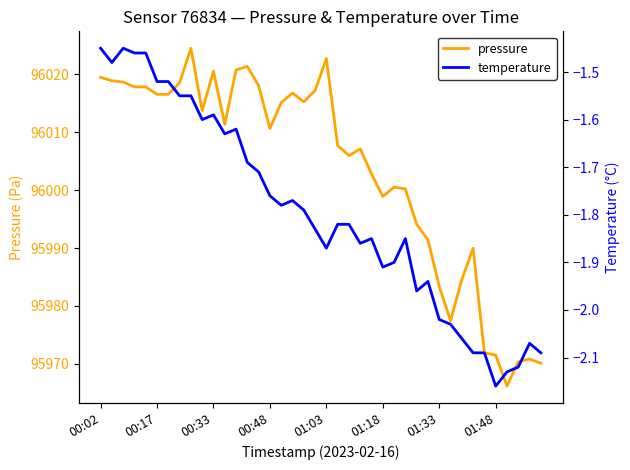

What is the highest value of the pressure series?

96024.5